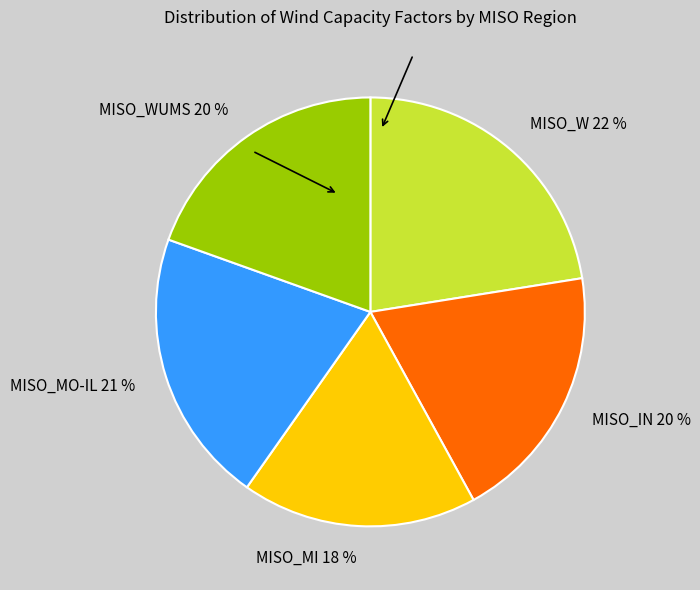

How many slices are in this pie chart?

5